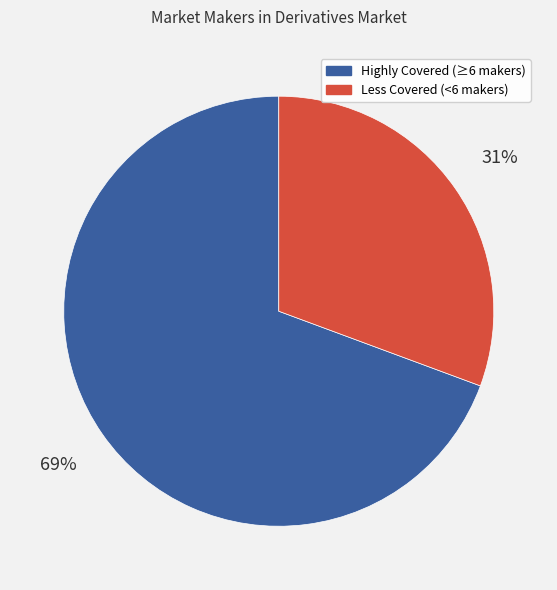

Does any single category account for the majority?

Yes